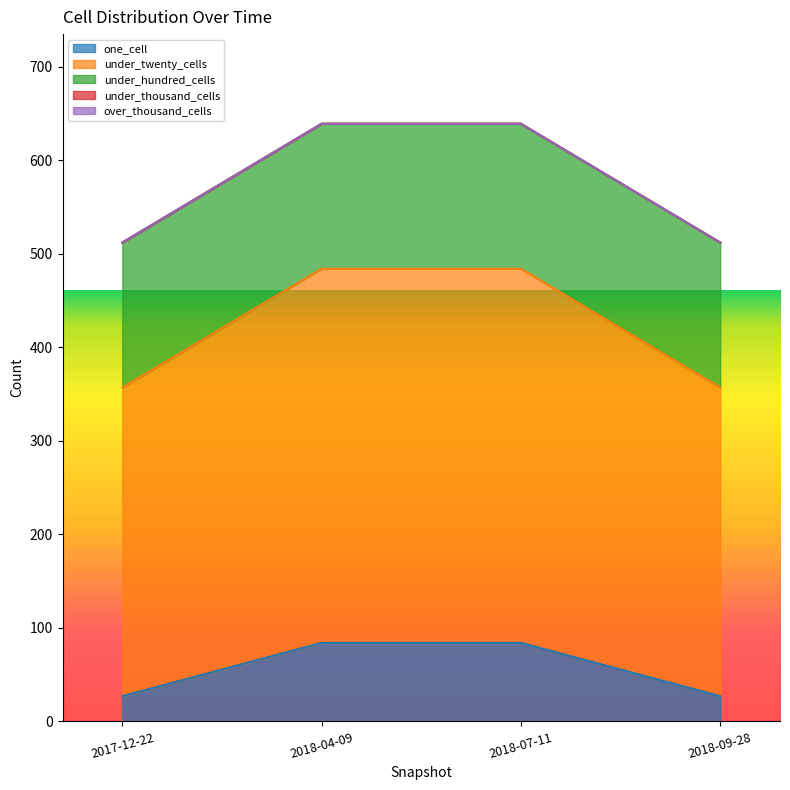

The value of one_cell at 2018-07-11 is 84. True or false?

True